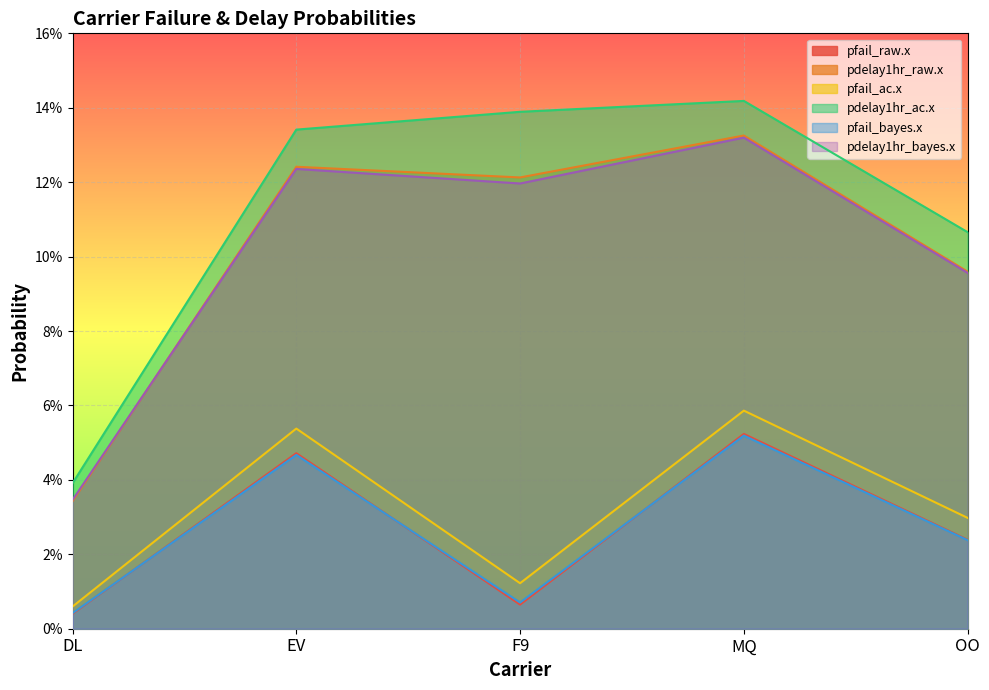

True or false: pdelay1hr_raw.x and pfail_ac.x cross at least once.

False